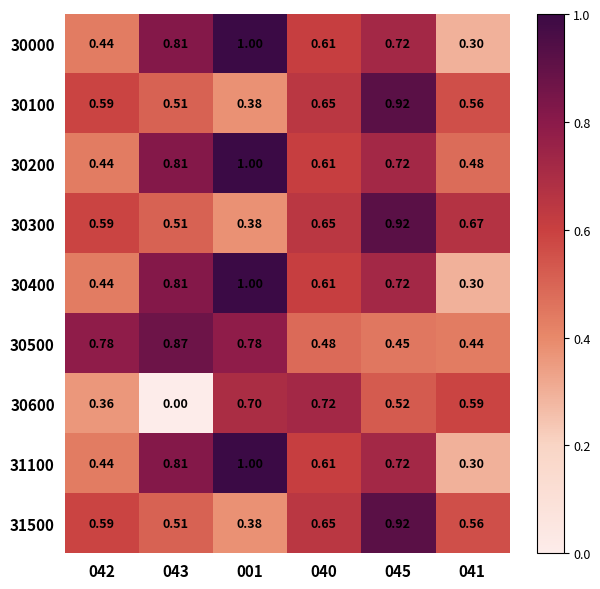

Is the value of 30400 at 040 greater than the value of 30600 at 040?

No